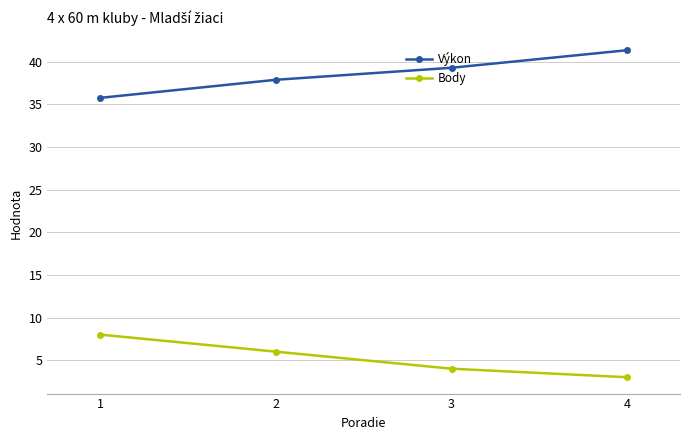

Reading left to right, list all the values displayed in this chart.

Výkon: 1=35.8	2=37.9	3=39.3	4=41.4
Body: 1=8.0	2=6.0	3=4.0	4=3.0